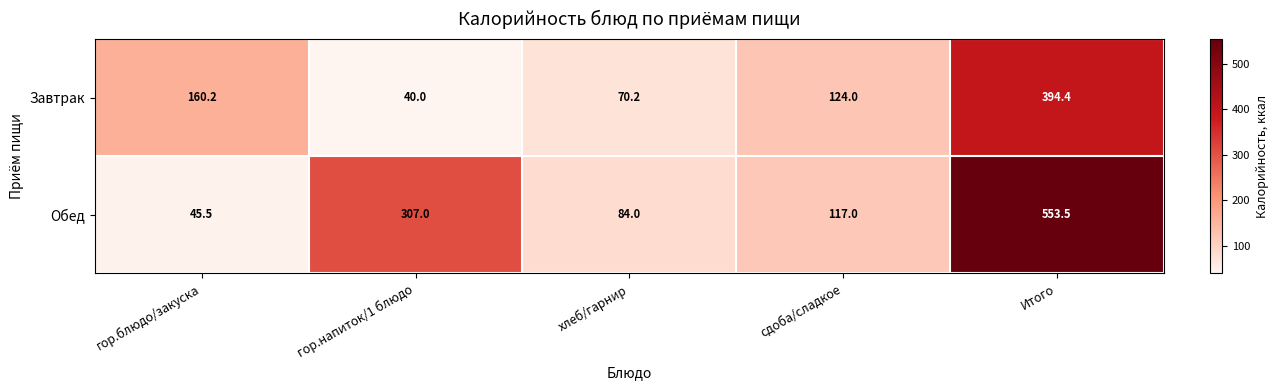

At which label is Завтрак closest to 217?

гор.блюдо/закуска